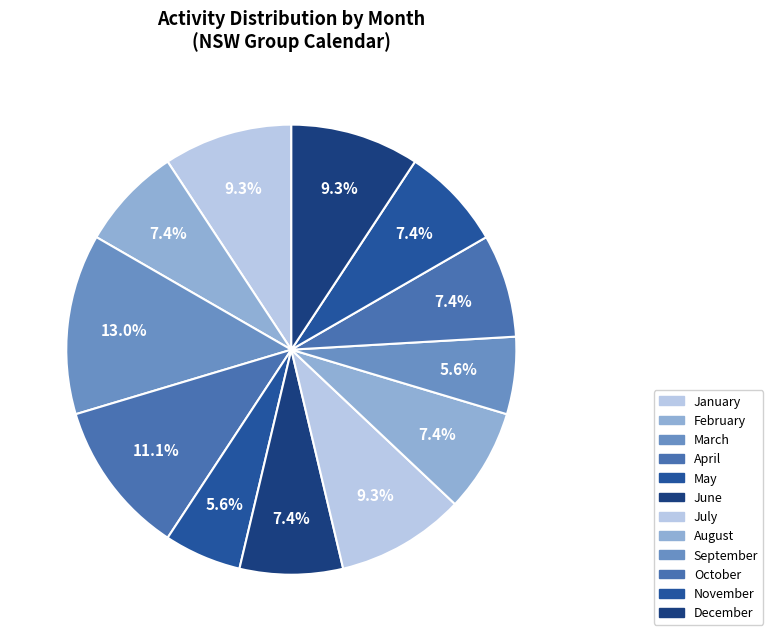

To the nearest percent, what is the combined percentage of April and December?

20%